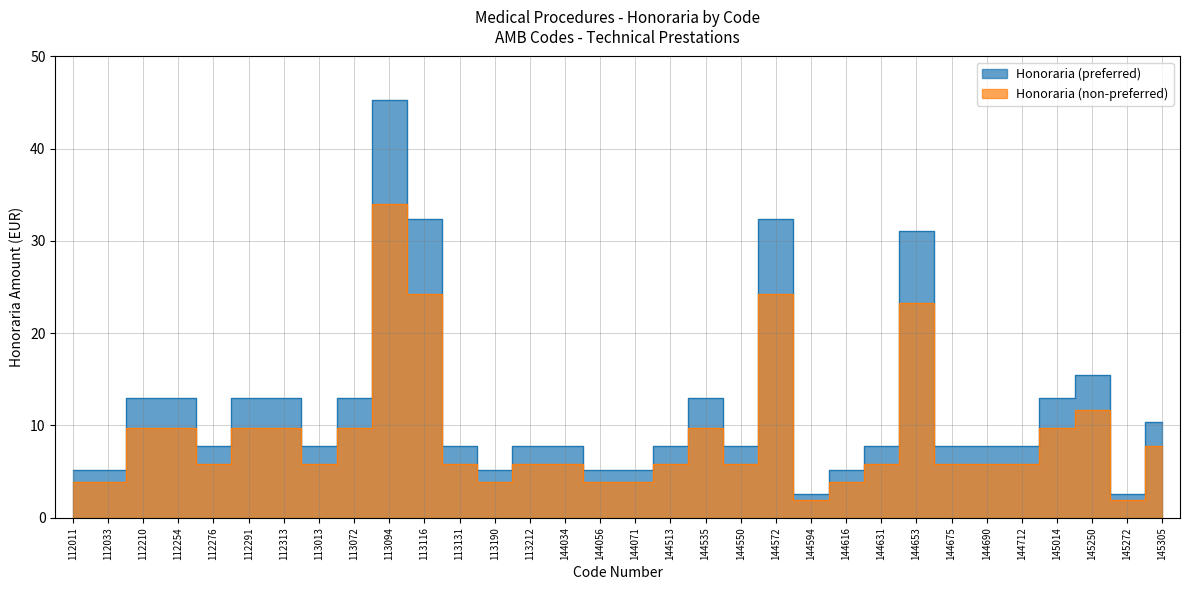

How many interior local peaks does the Honoraria (non-preferred) series have?

5